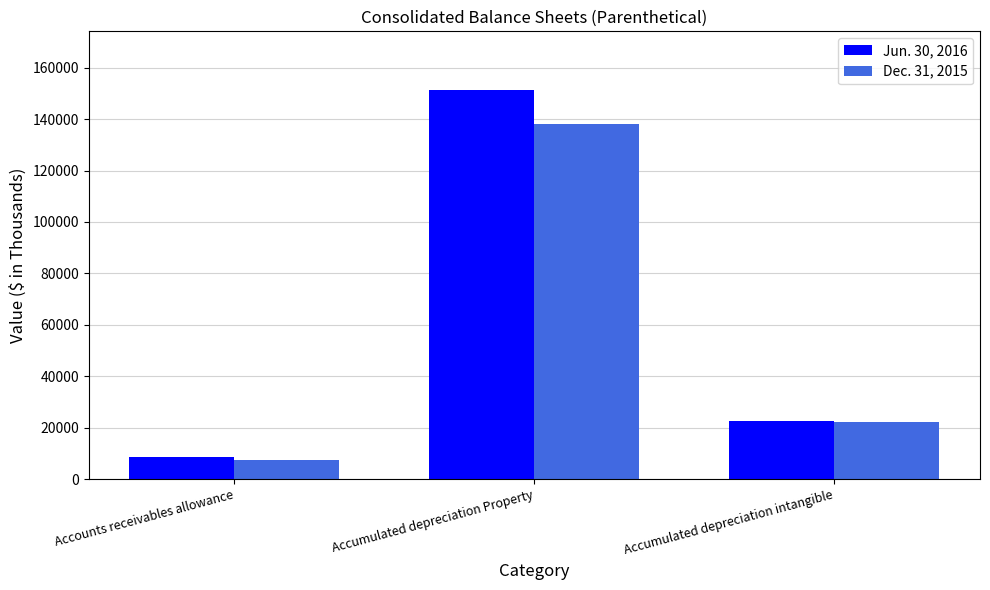

Is it true that Dec. 31, 2015 equals 82851 at Accumulated depreciation Property?

False